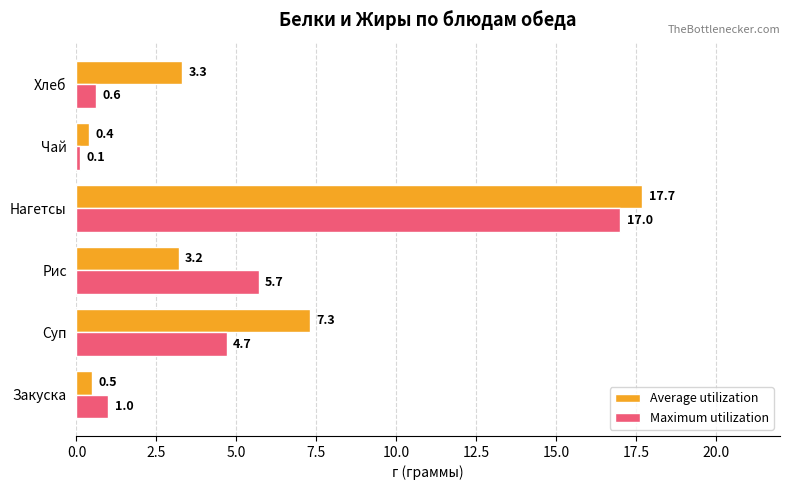

Which series has the widest spread of values?

Average utilization